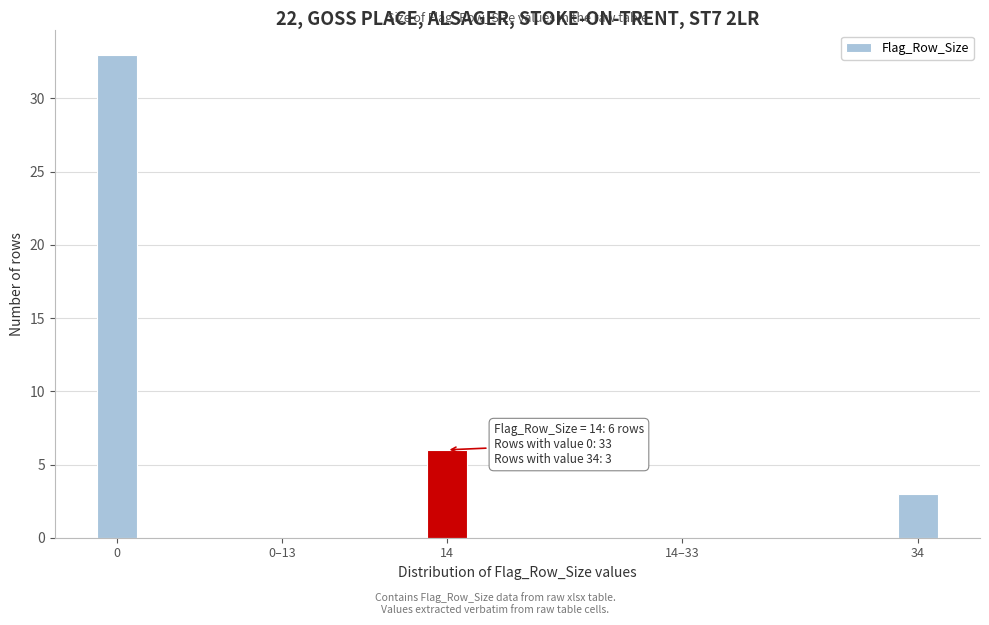

Reading left to right, what are all the values shown in this chart?

0=33	0–13=0	14=6	14–33=0	34=3